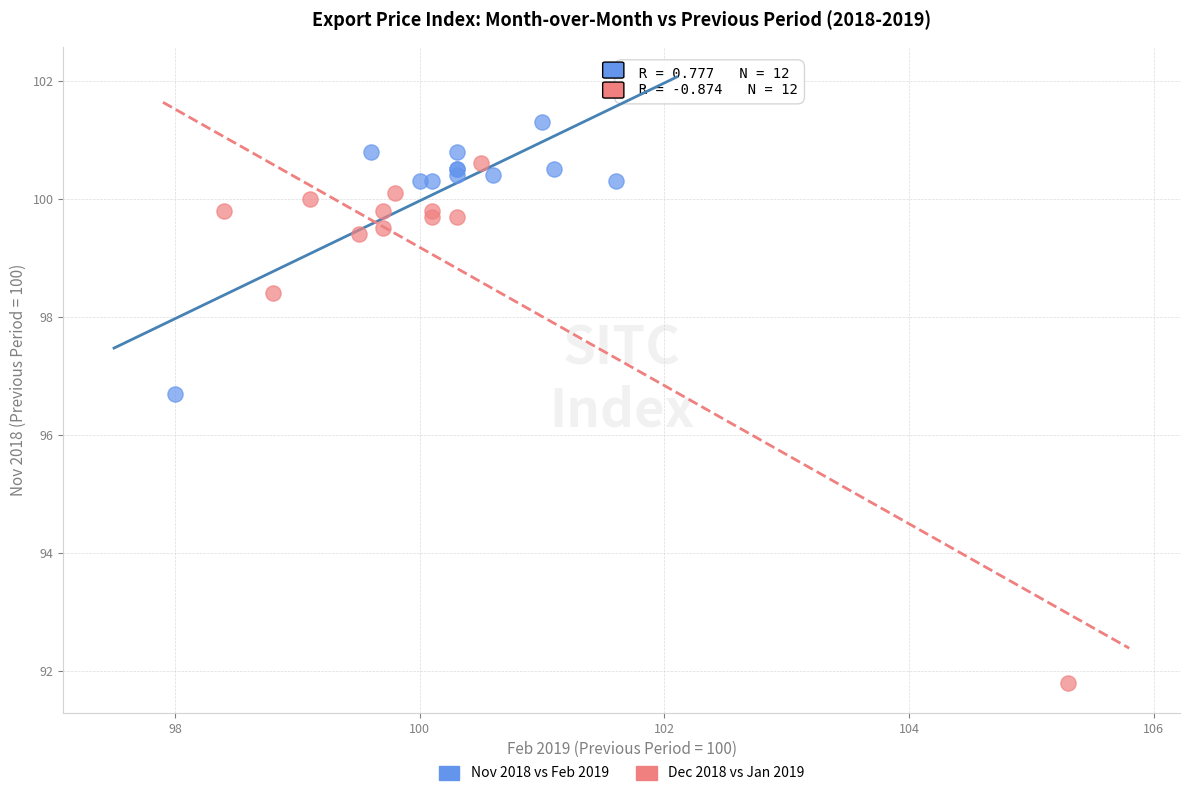

Which series contains the lowest Y value?

Dec 2018 vs Jan 2019